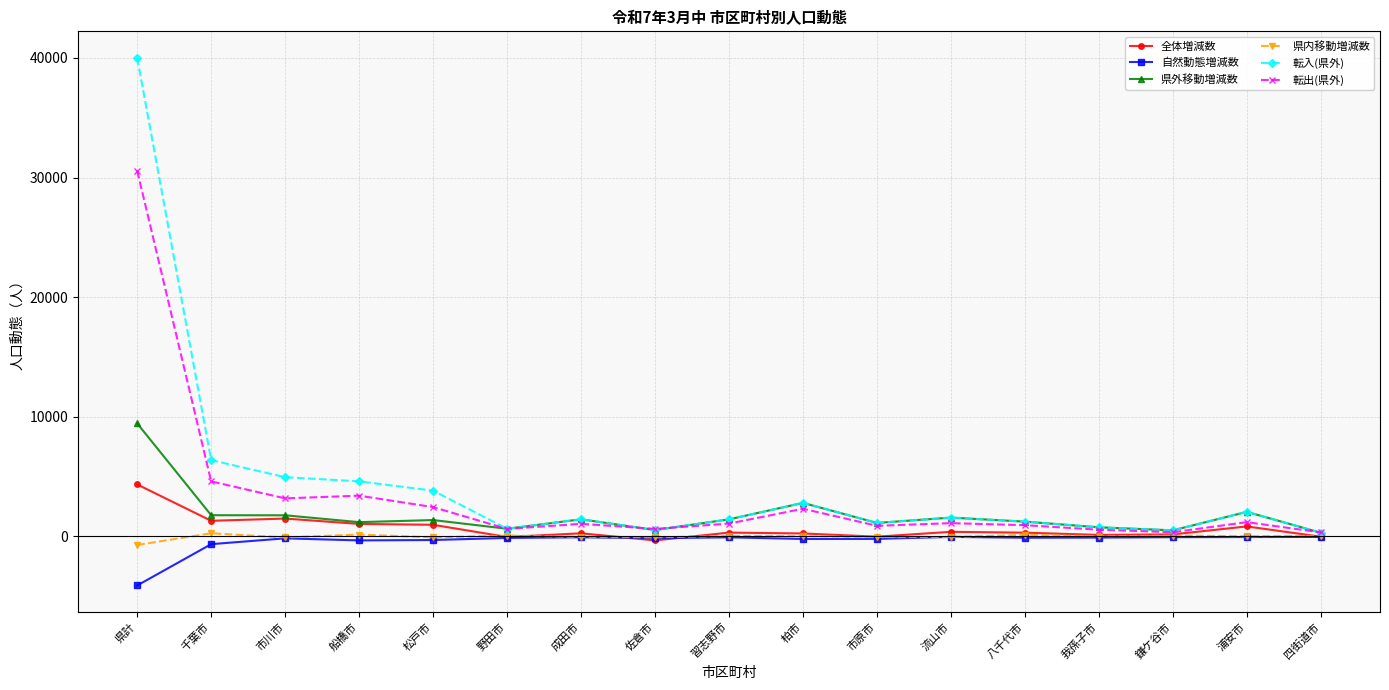

At which category does the chart reach its peak across all series?

県計